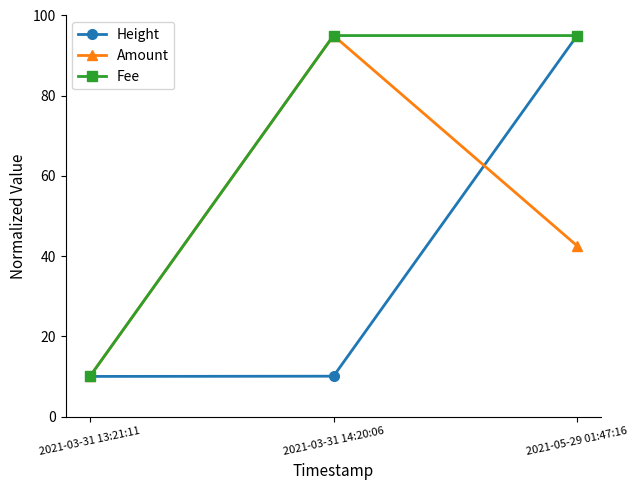

At which label is Amount closest to 52?

2021-05-29 01:47:16